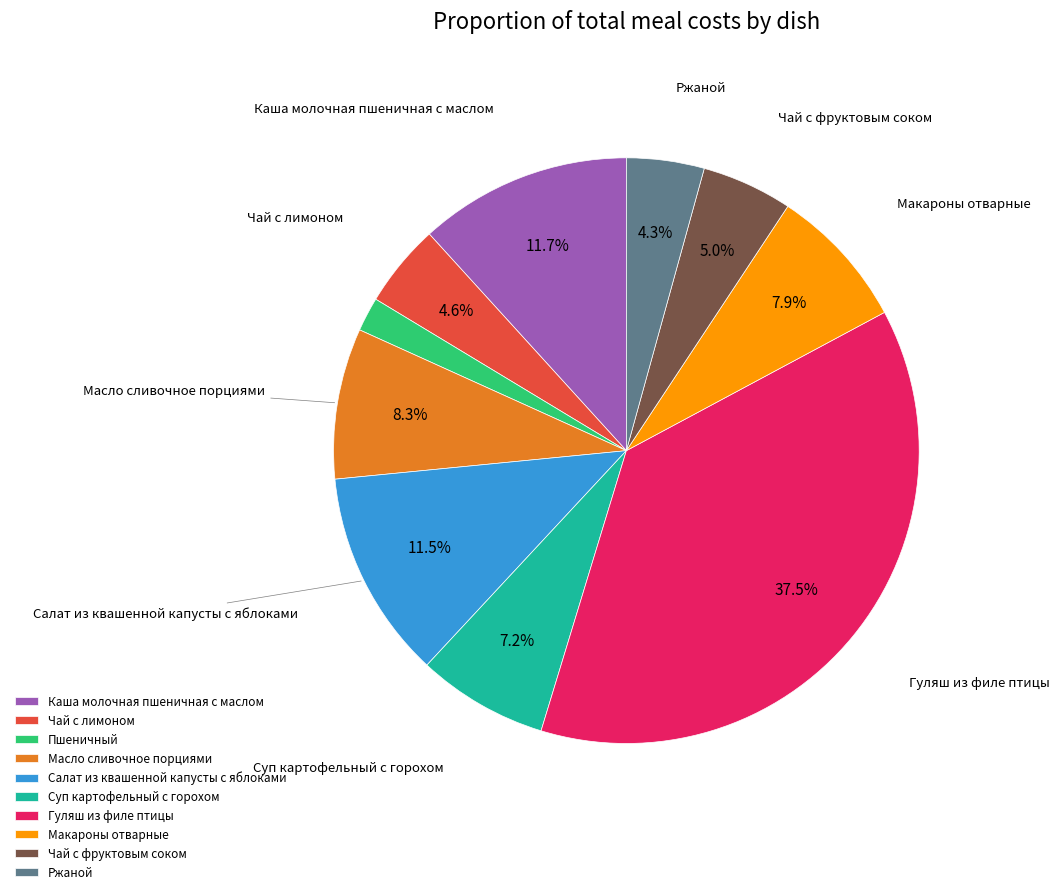

To the nearest percent, what is the difference between the largest and smallest slice percentages?

36%